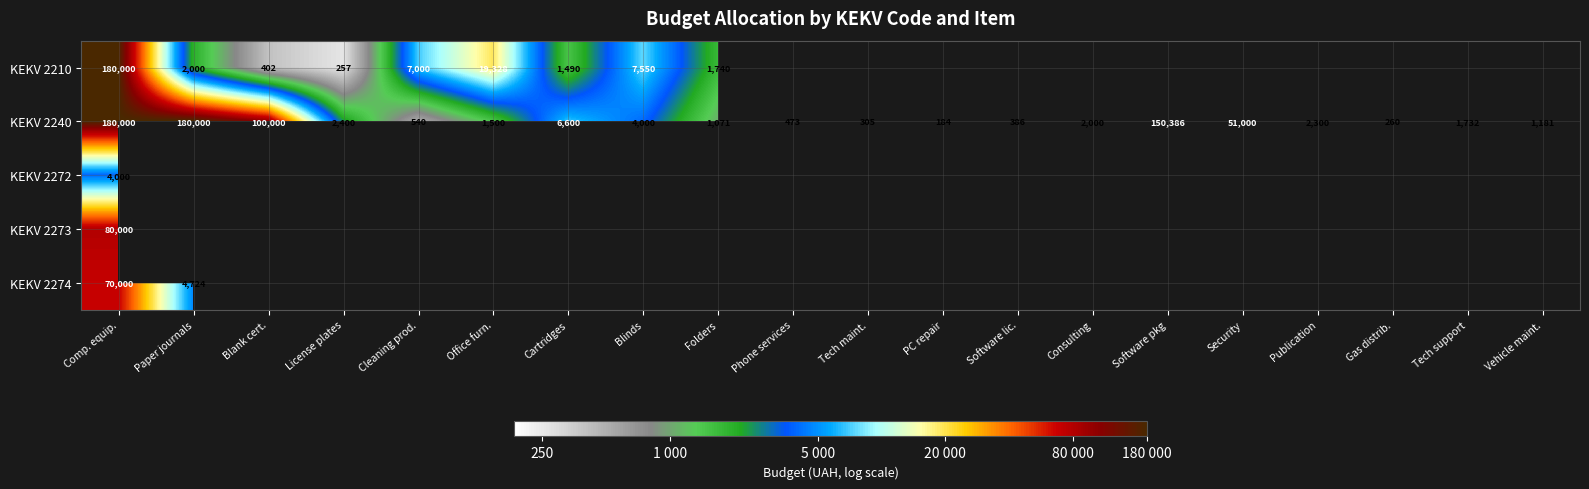

Which series has the widest spread of values?

KEKV 2240